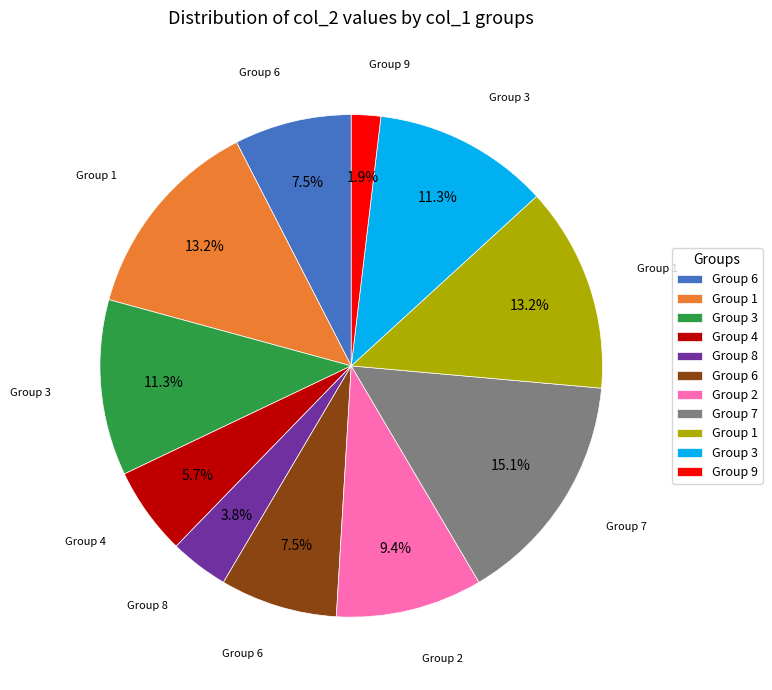

How many slices are in this pie chart?

11